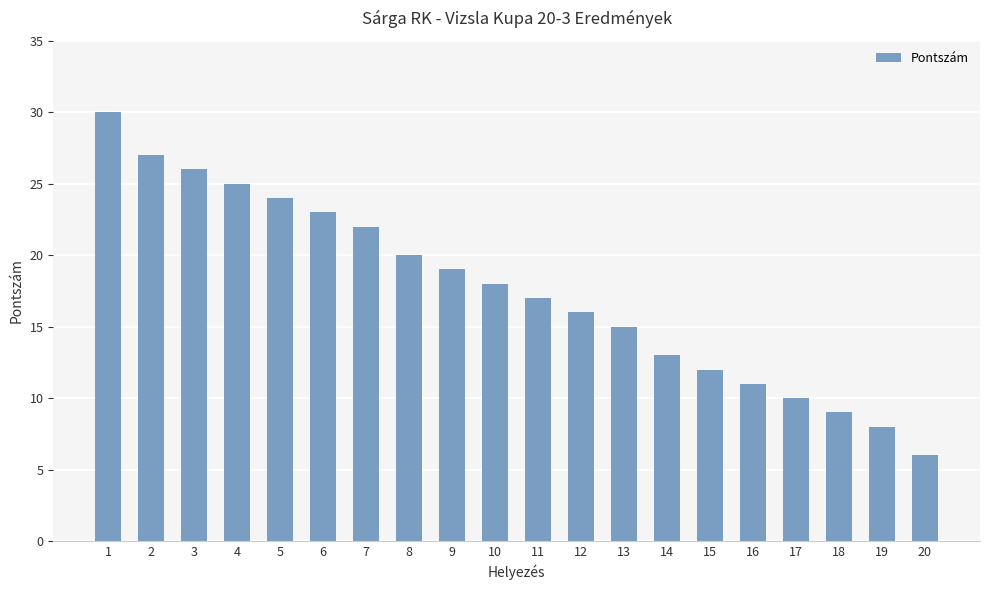

True or false: the data shows 18 at 10.

True